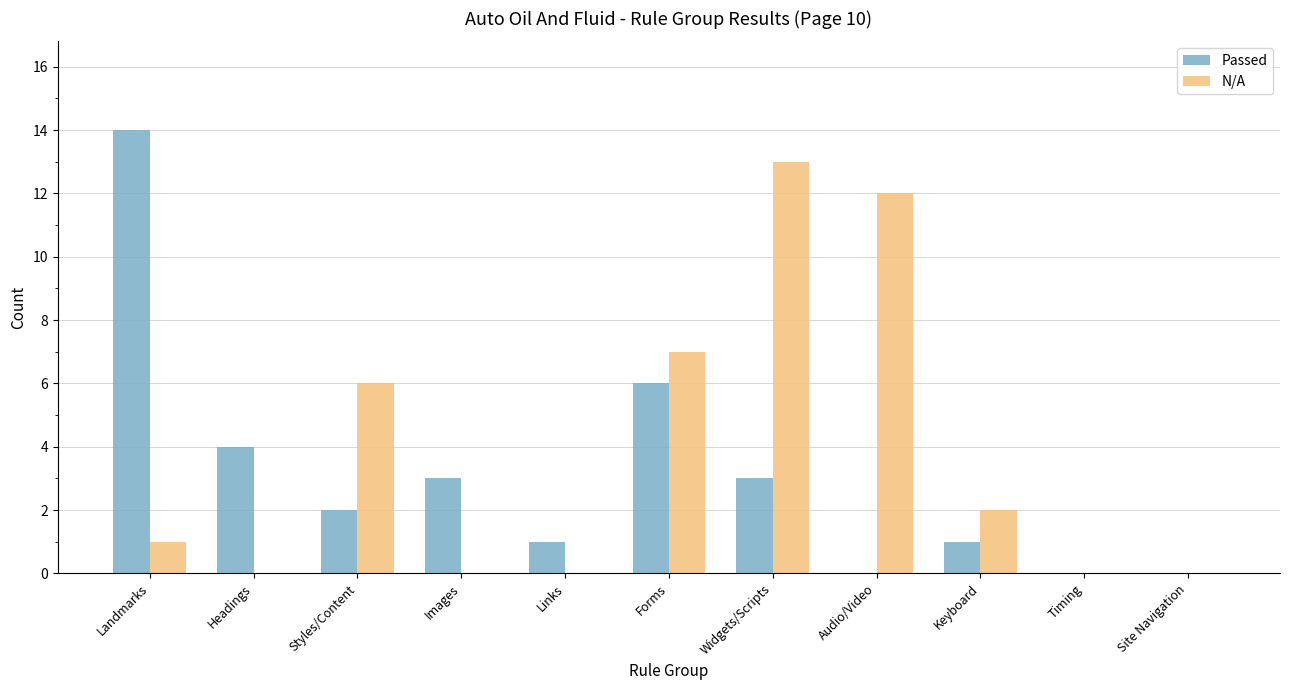

At which category is the sum across all series the highest?

Widgets/Scripts